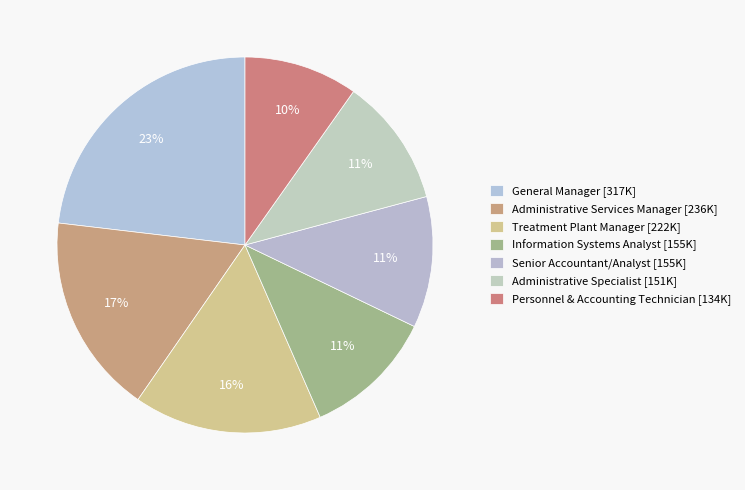

Rank the categories by value from lowest to highest.

Personnel & Accounting Technician, Administrative Specialist, Senior Accountant/Analyst, Information Systems Analyst, Treatment Plant Manager, Administrative Services Manager, General Manager